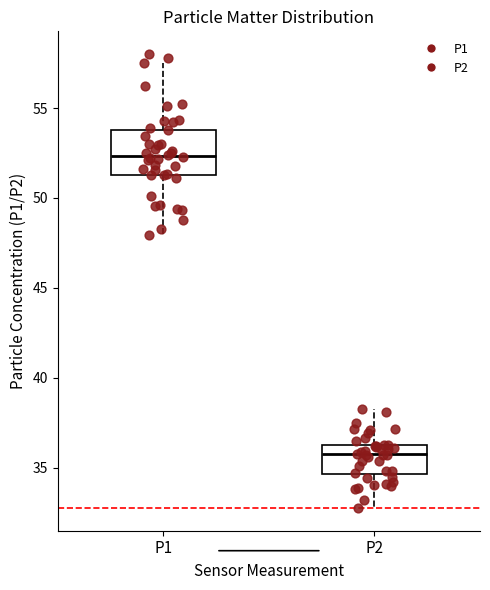

Where is the lower edge of the box for P2 on the y-axis? The values are not printed on the chart, so give them approximately, as read against the axis.

34.5